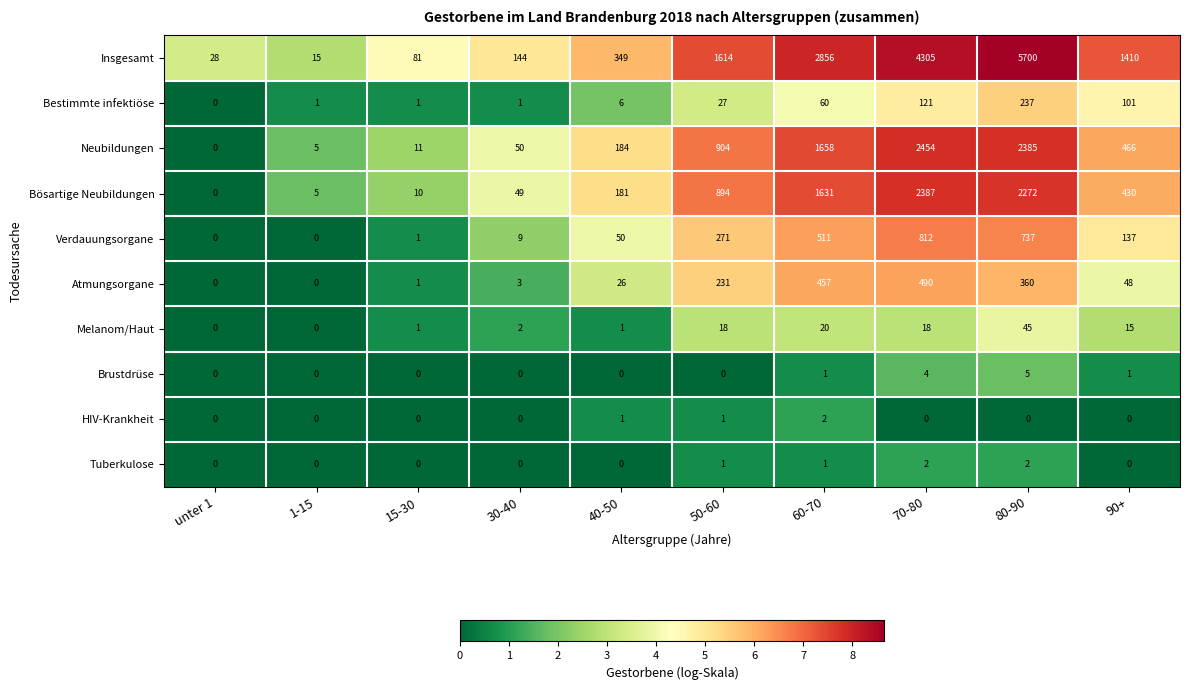

At which category is the sum across all series the highest?

80-90